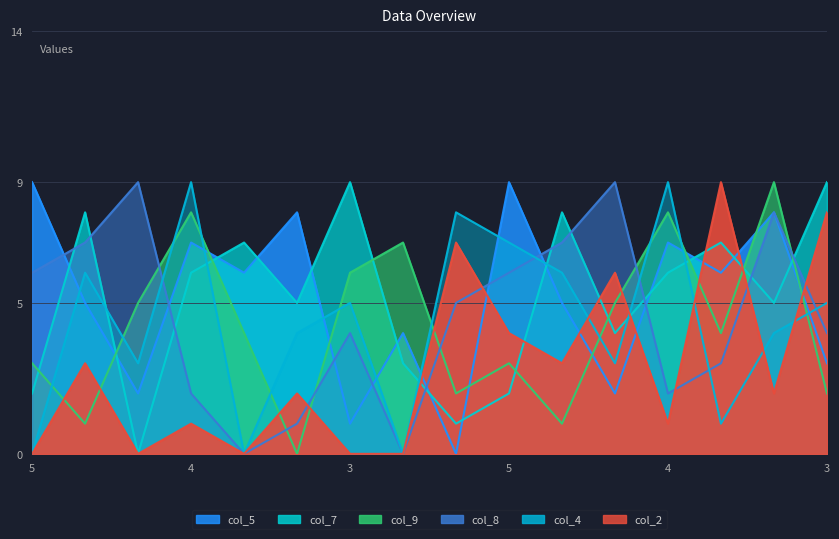

Is the value of col_7 at 2 greater than the value of col_4 at 3?

Yes